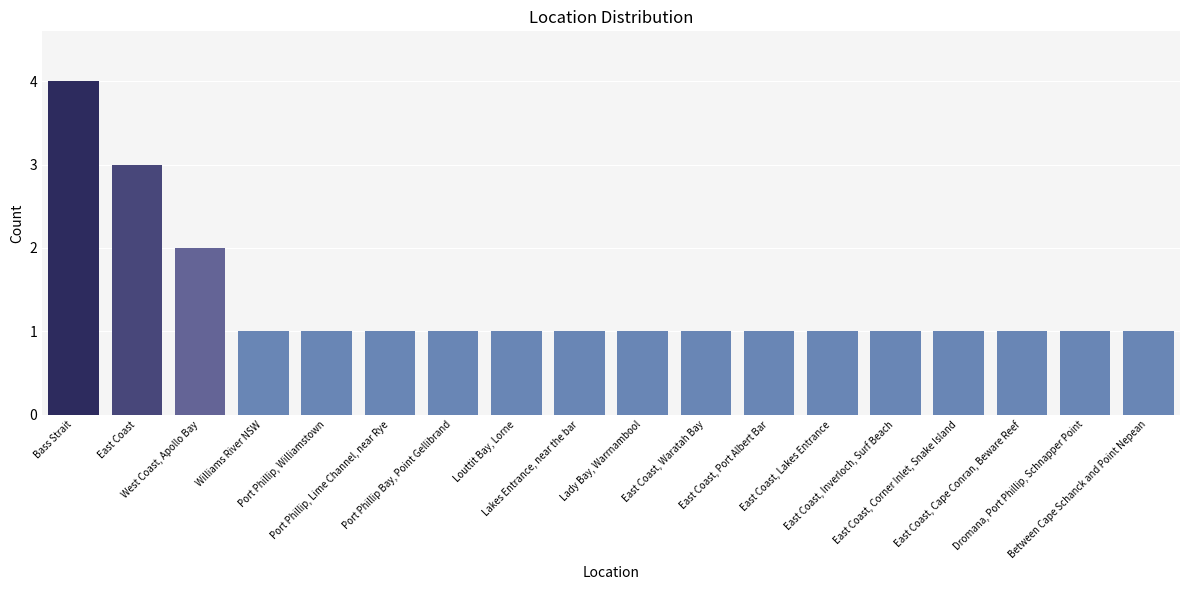

Is it true that the value at East Coast, Waratah Bay is 0?

False